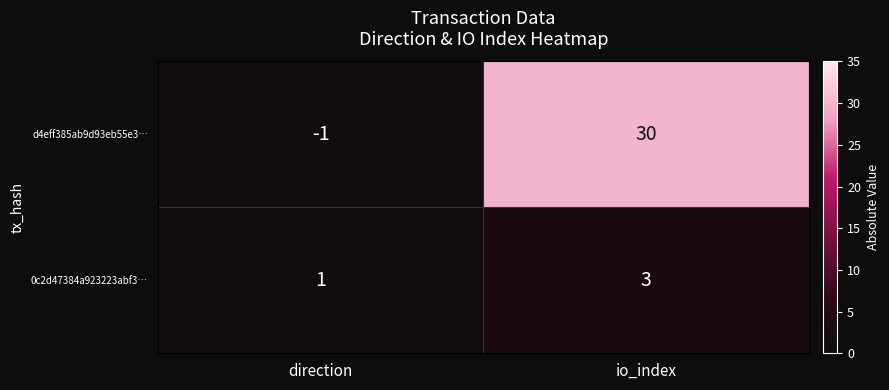

Reading left to right, what are all the values shown in this chart?

d4eff385ab9d93eb55e3…: -1	30
0c2d47384a923223abf3…: 1	3